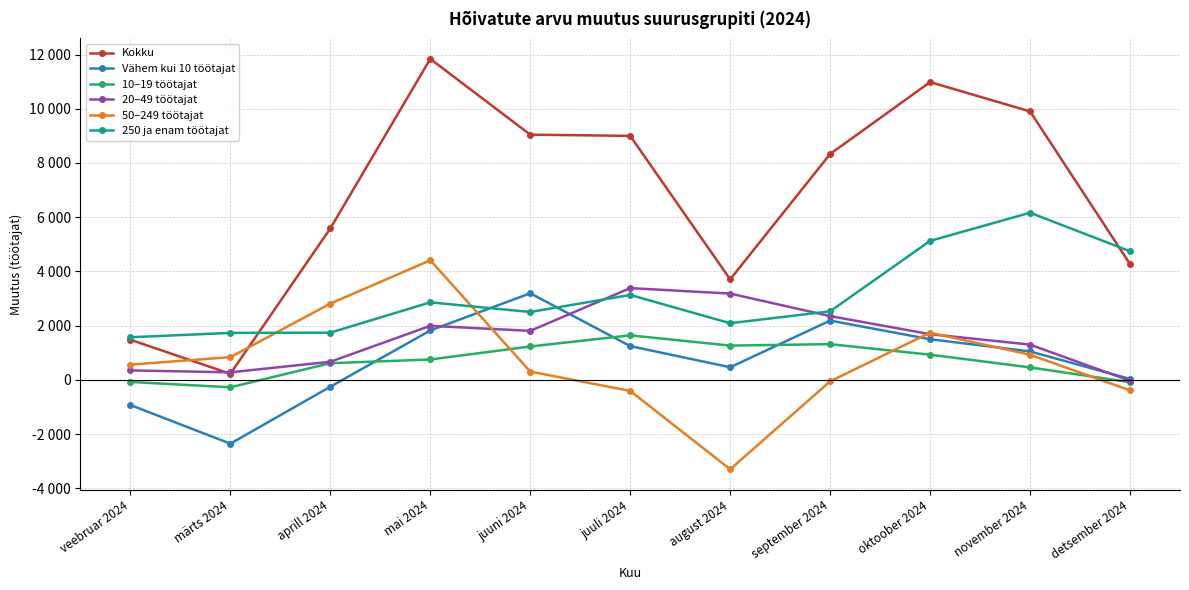

What are all the series names shown in the legend?

Kokku, Vähem kui 10 töötajat, 10–19 töötajat, 20–49 töötajat, 50–249 töötajat, 250 ja enam töötajat